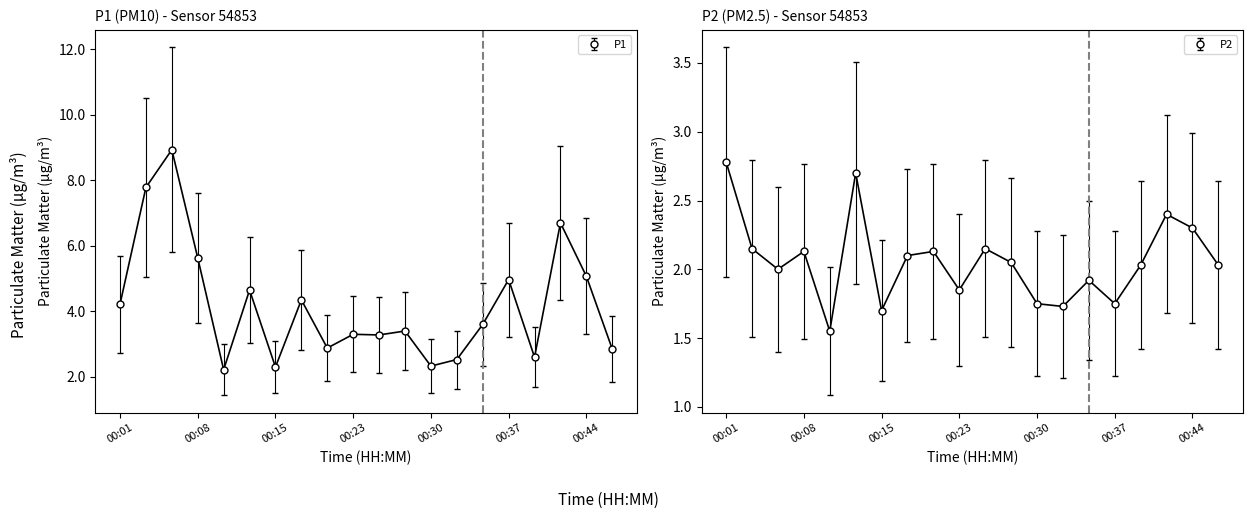

What is the minimum value for P1?

2.2